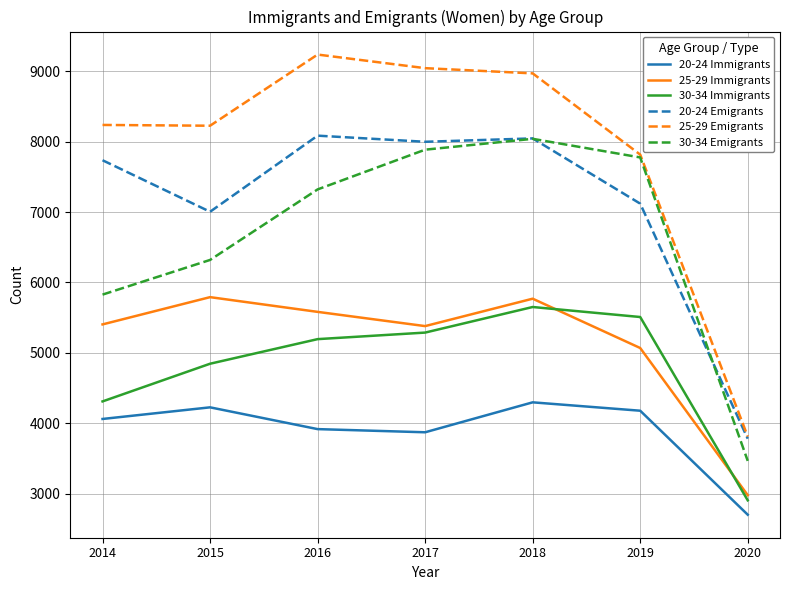

What is the difference between the second highest and second lowest values in the 25-29 Emigrants series?

1227